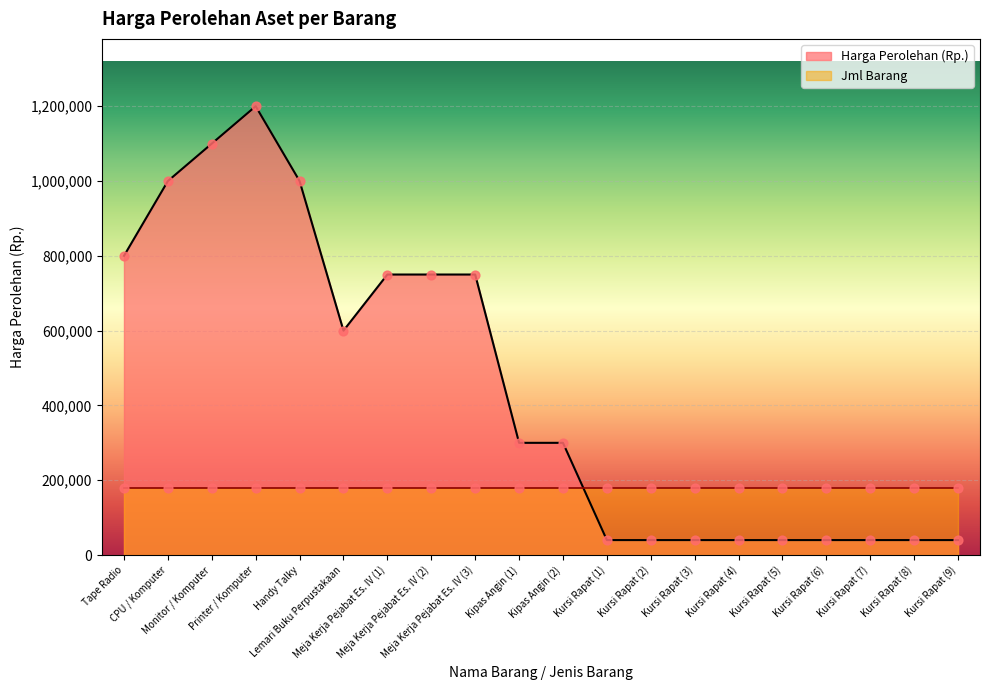

Between Lemari Buku Perpustakaan and Kipas Angin (2), which is larger?

Lemari Buku Perpustakaan